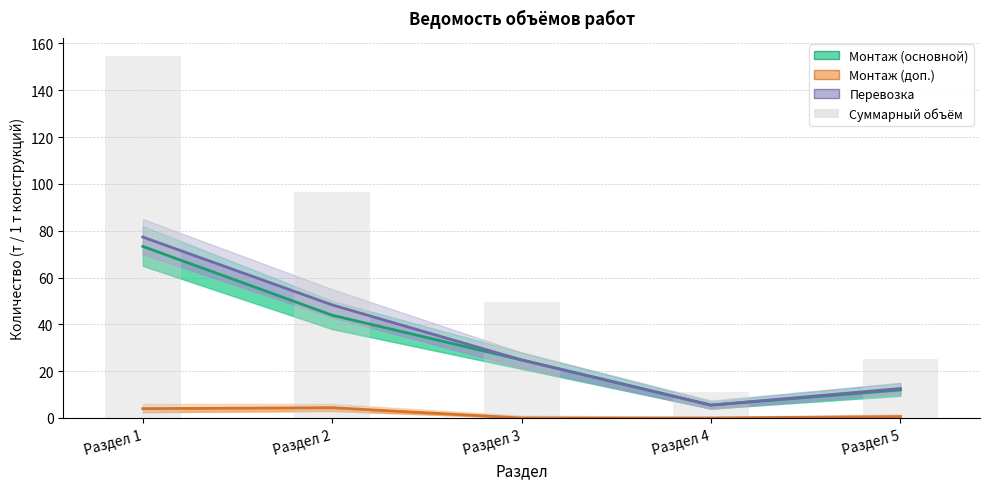

At Раздел 3, list the series in order from largest to smallest.

Суммарный объём, Монтаж (основной), Перевозка, Монтаж (доп.)